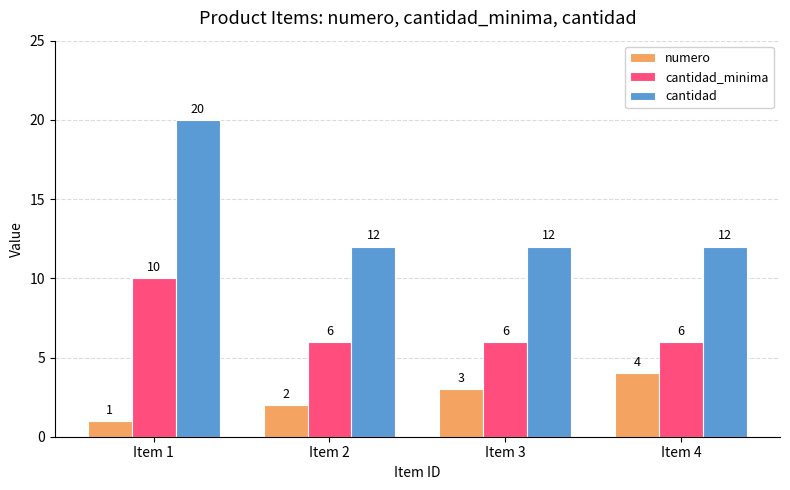

Rank the series by their average value, from lowest to highest.

numero, cantidad_minima, cantidad